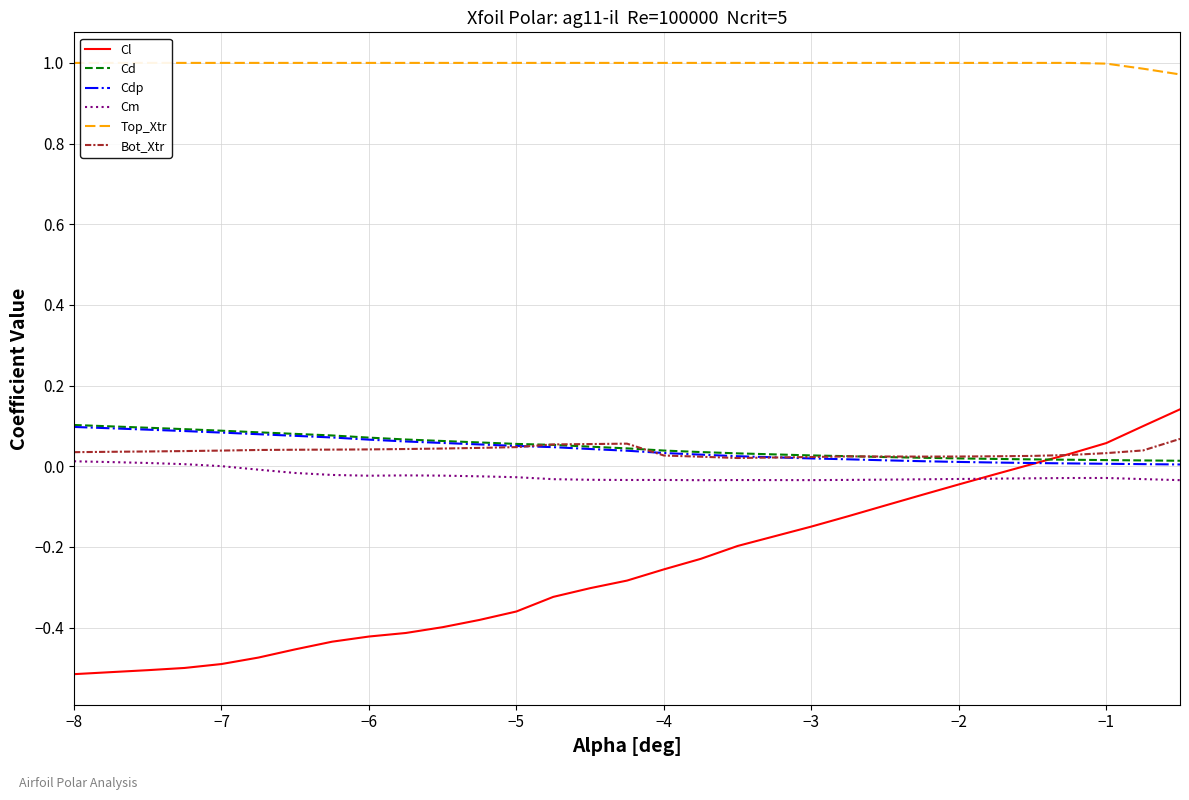

Is this an area chart (filled region under the line)?

No